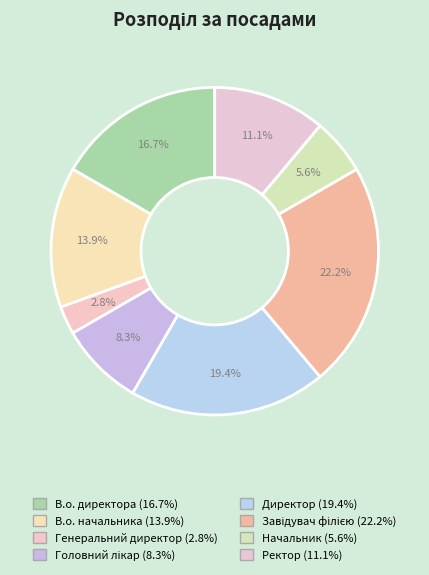

What percentage is NOT represented by Ректор?

88.9%